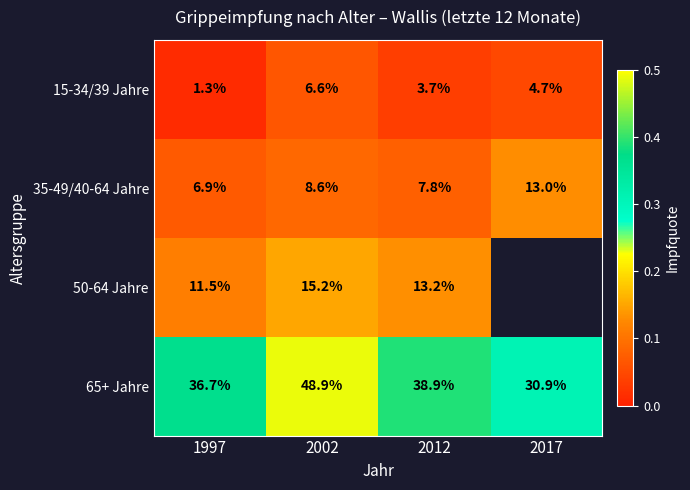

Which series has the largest total across all categories?

65+ Jahre